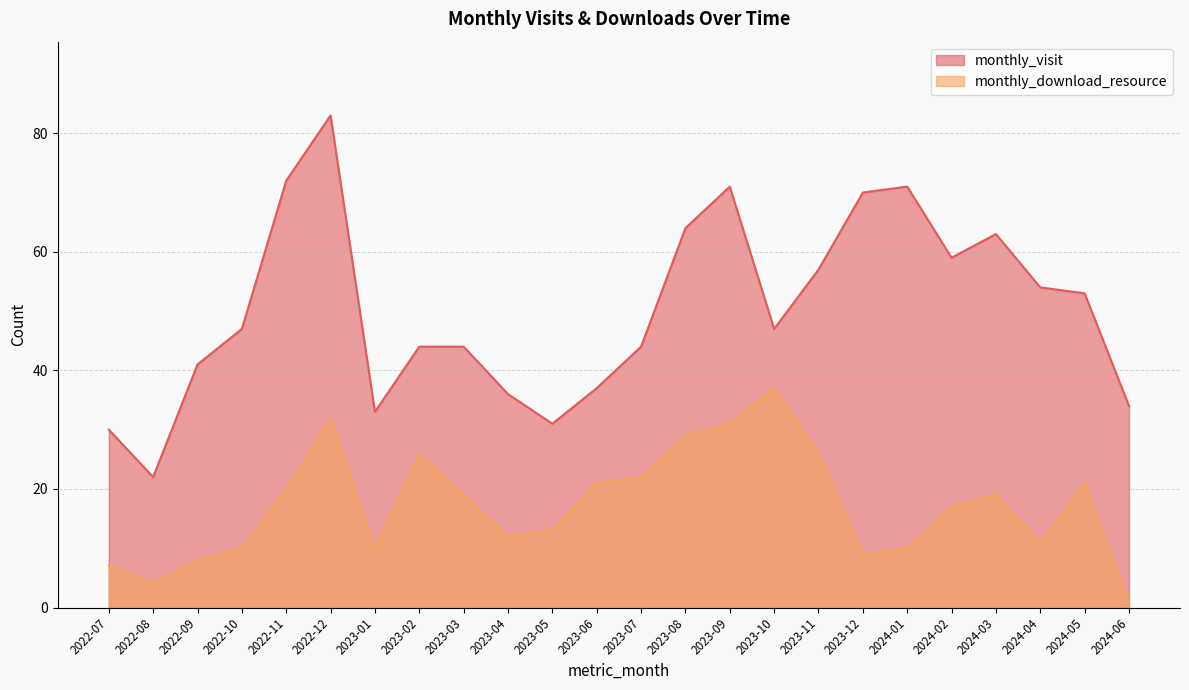

How many data points in monthly_download_resource are less than 19?

12